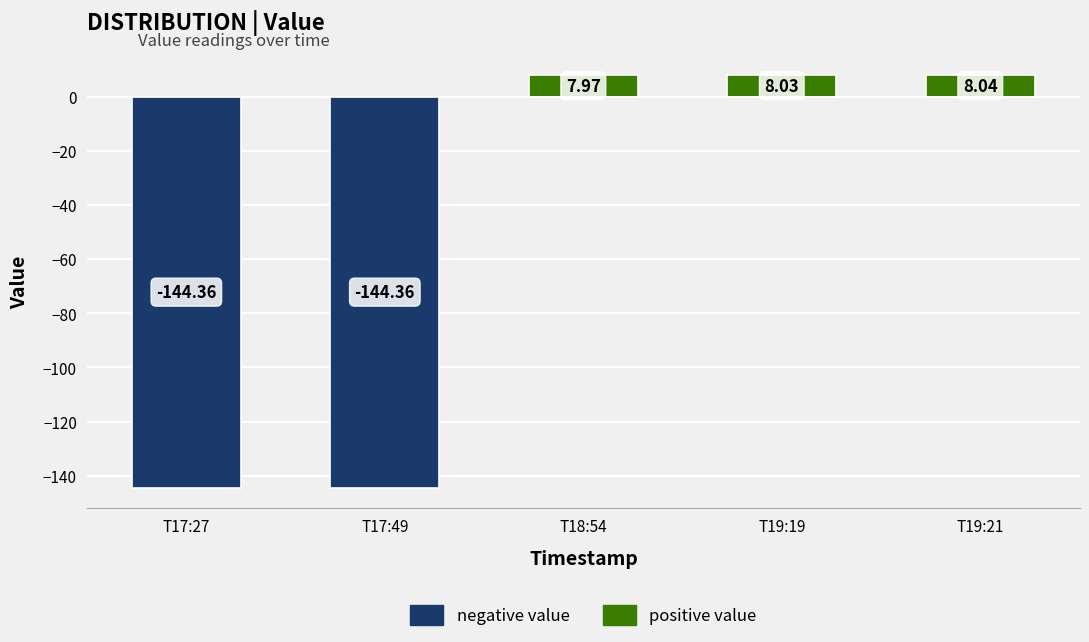

What is the difference between the maximum and minimum values in the negative value series?

144.4